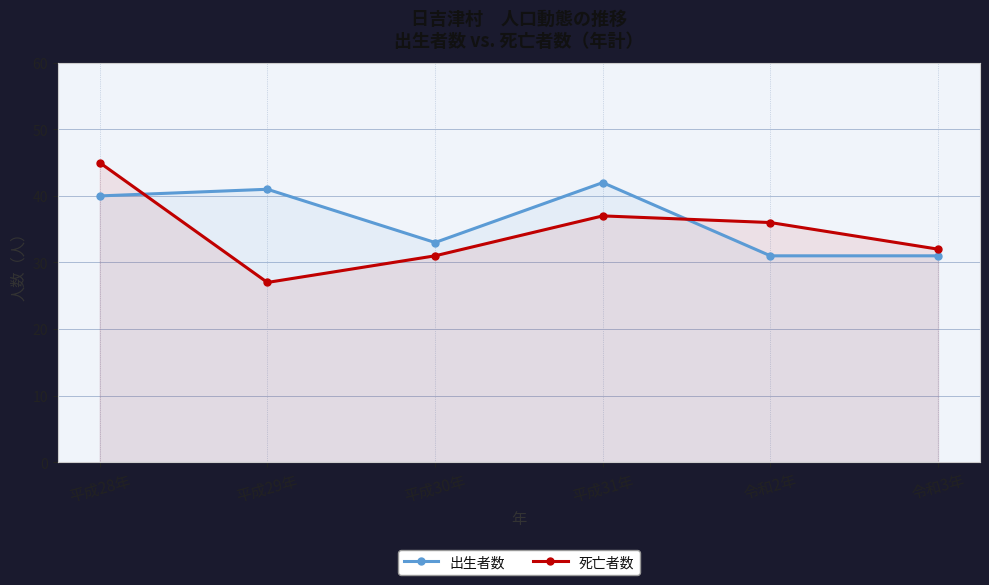

Which series has the widest spread of values?

死亡者数